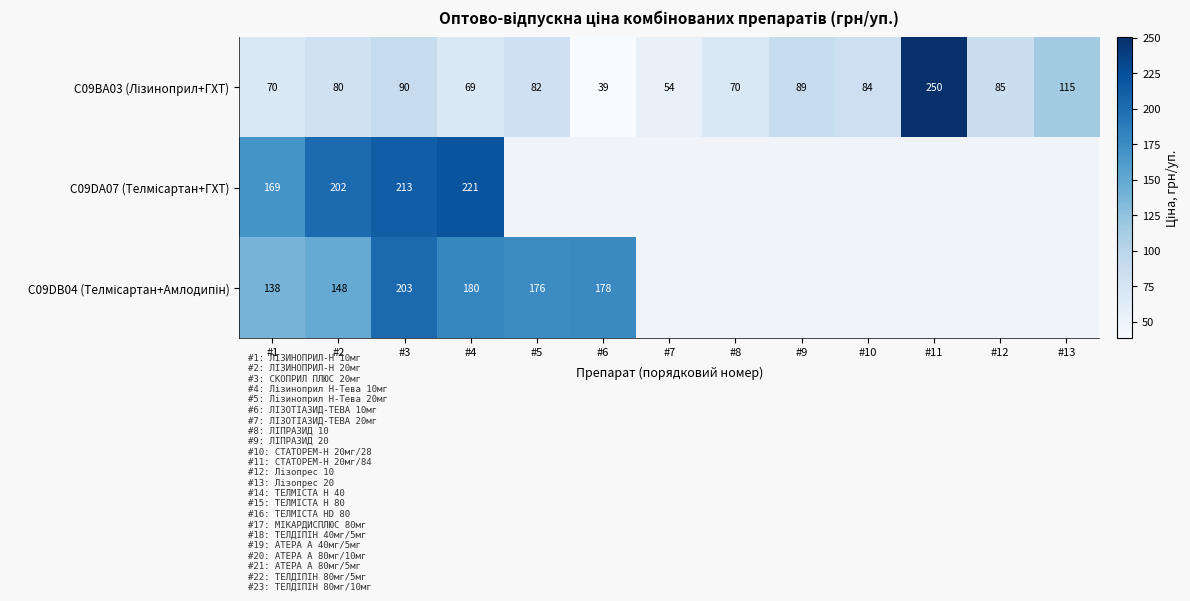

What is the spread (max minus min) of values at #1?

99